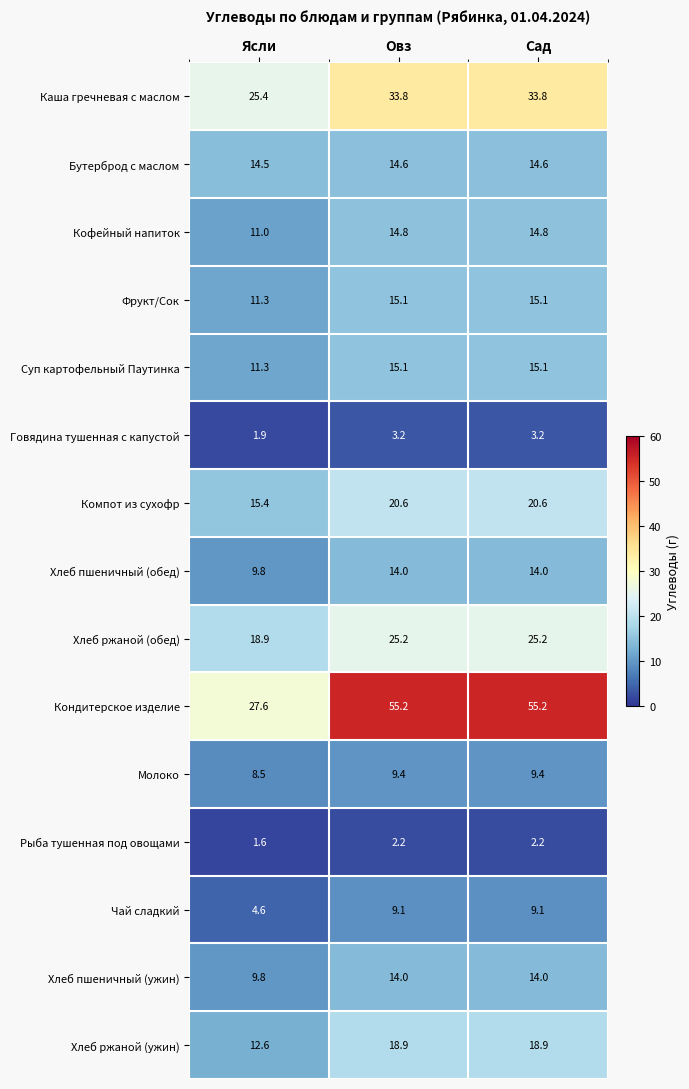

Which category has the lowest value in the Кондитерское изделие series?

Ясли